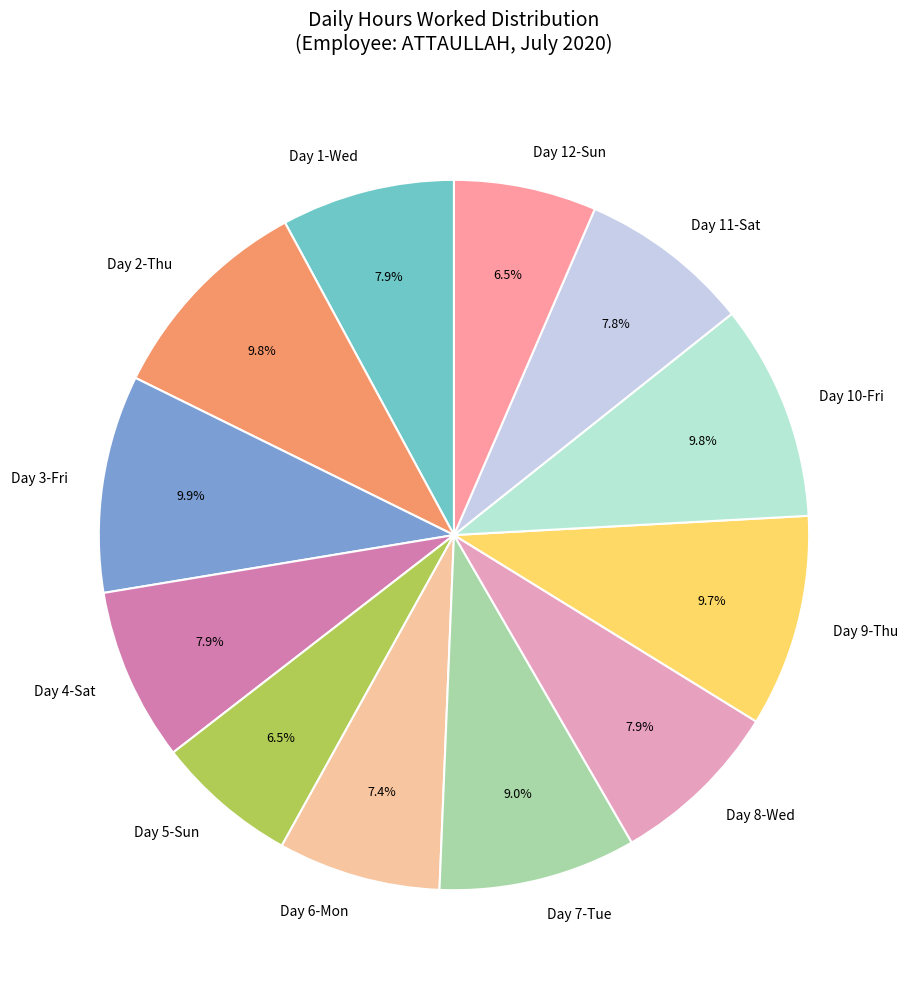

How many segments does this pie chart have?

12